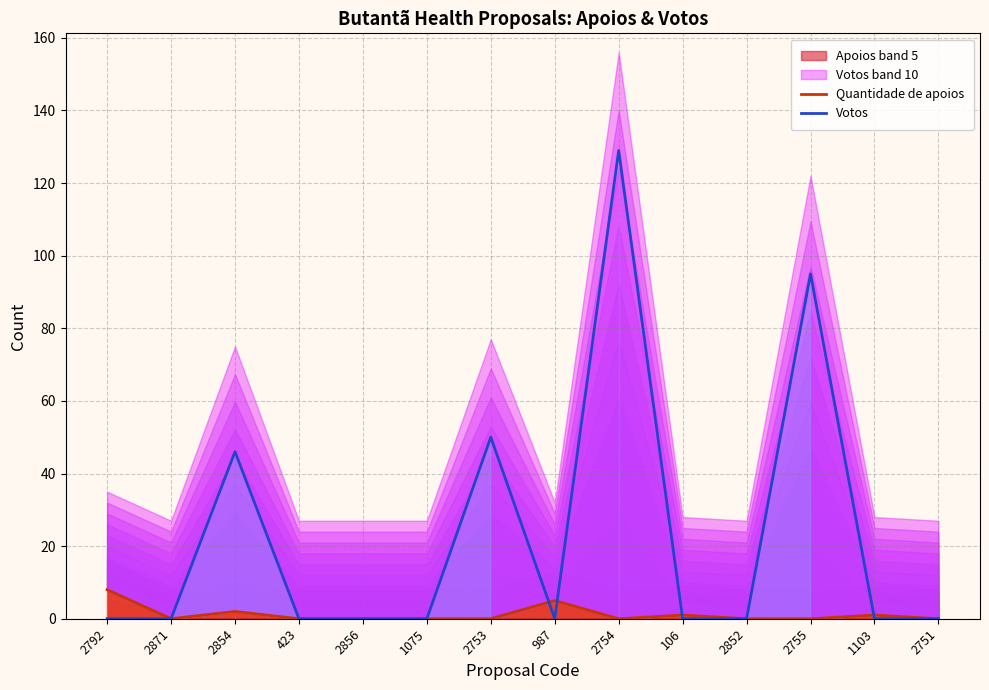

After their last crossing, which series has the higher values: Votos or Quantidade de apoios?

Quantidade de apoios